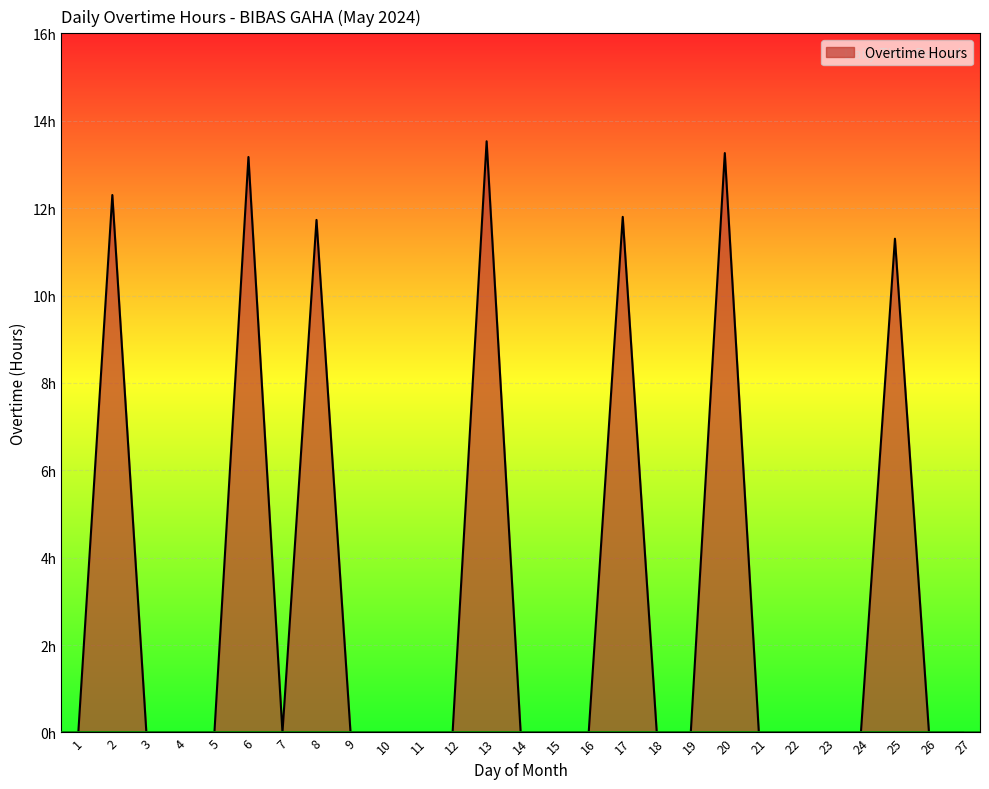

What is the average value?

3.2